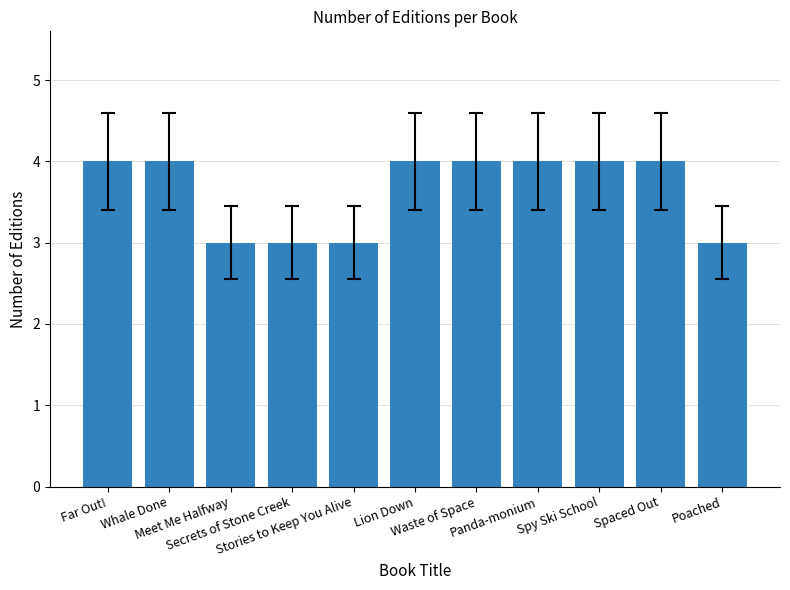

What is the sum of the values at Stories to Keep You Alive and Waste of Space?

7